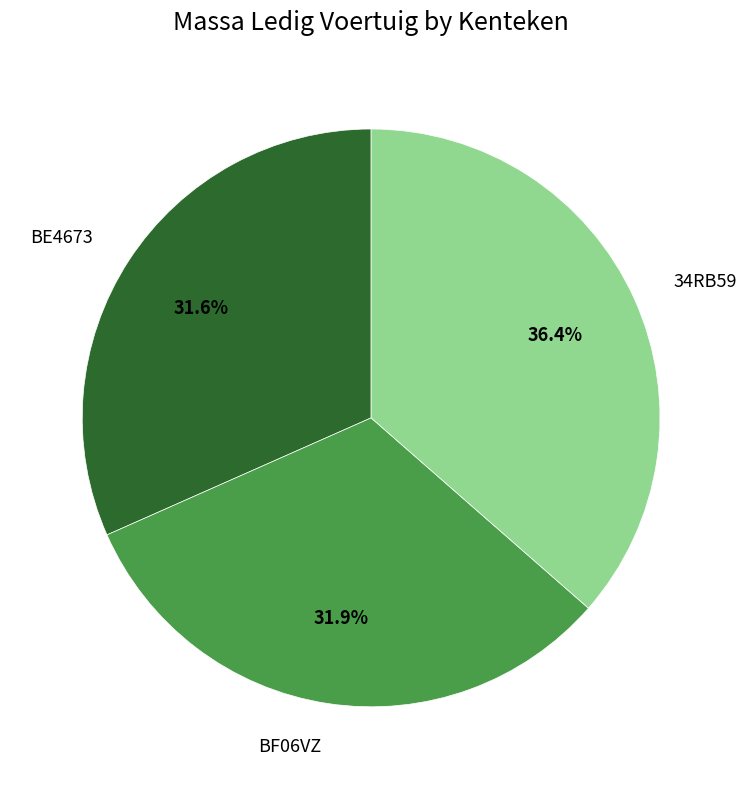

Is there any slice that represents more than half of the pie?

No